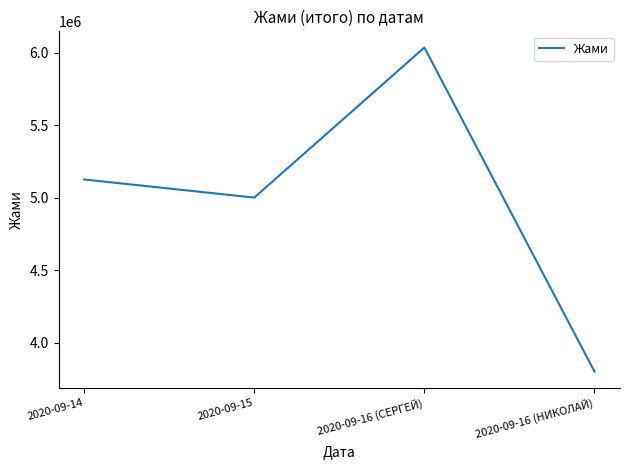

At which category does the data reach its first local valley?

2020-09-15